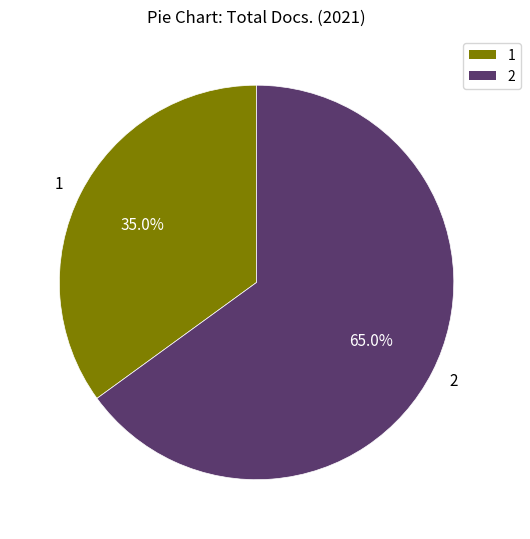

Does any single category account for the majority?

Yes